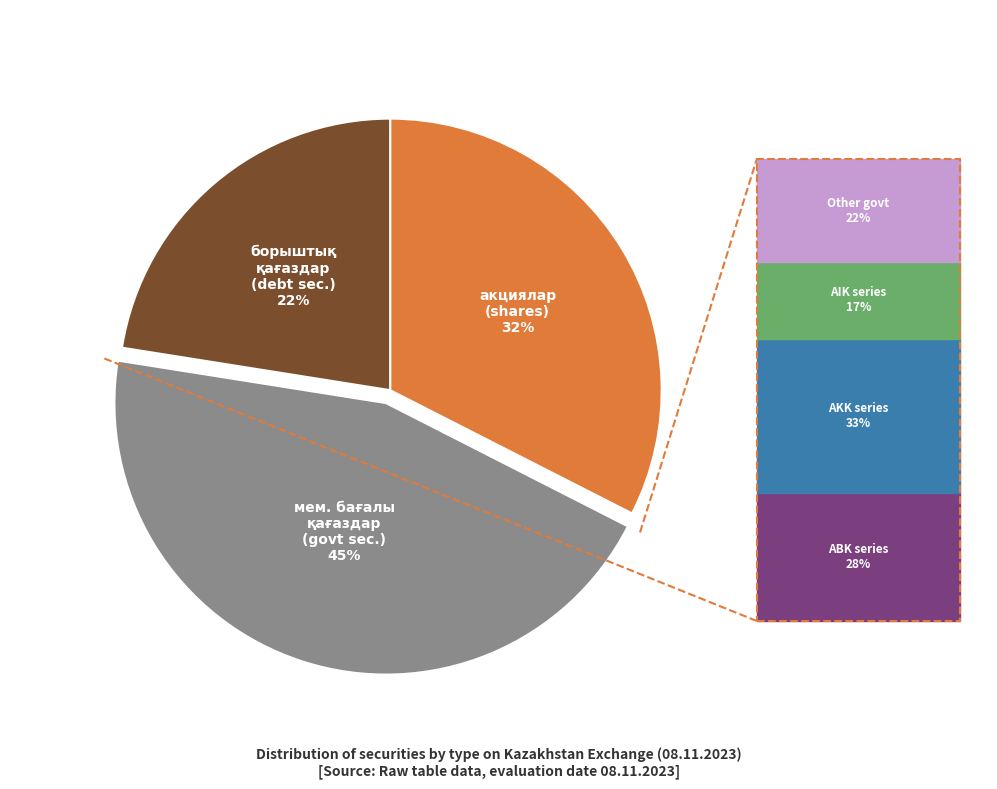

To the nearest percent, what is the average slice percentage?

33%